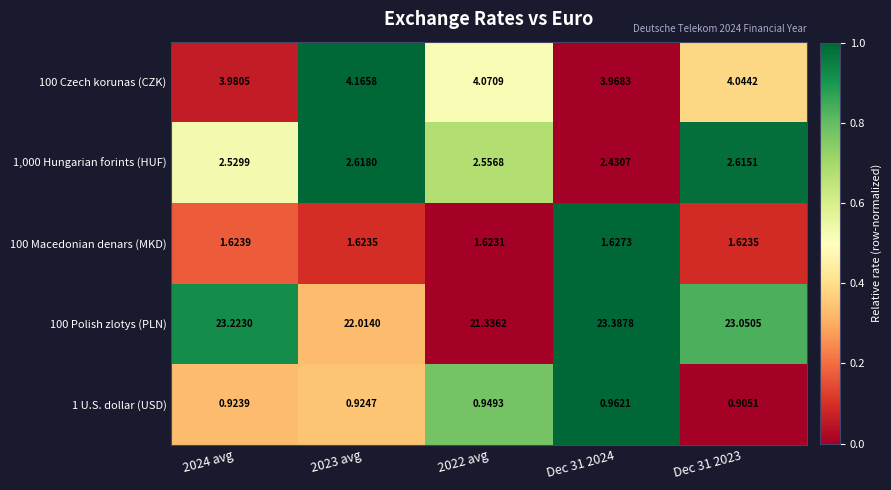

Is the value of 1 U.S. dollar (USD) at 2022 avg greater than the value of 100 Polish zlotys (PLN) at 2024 avg?

No